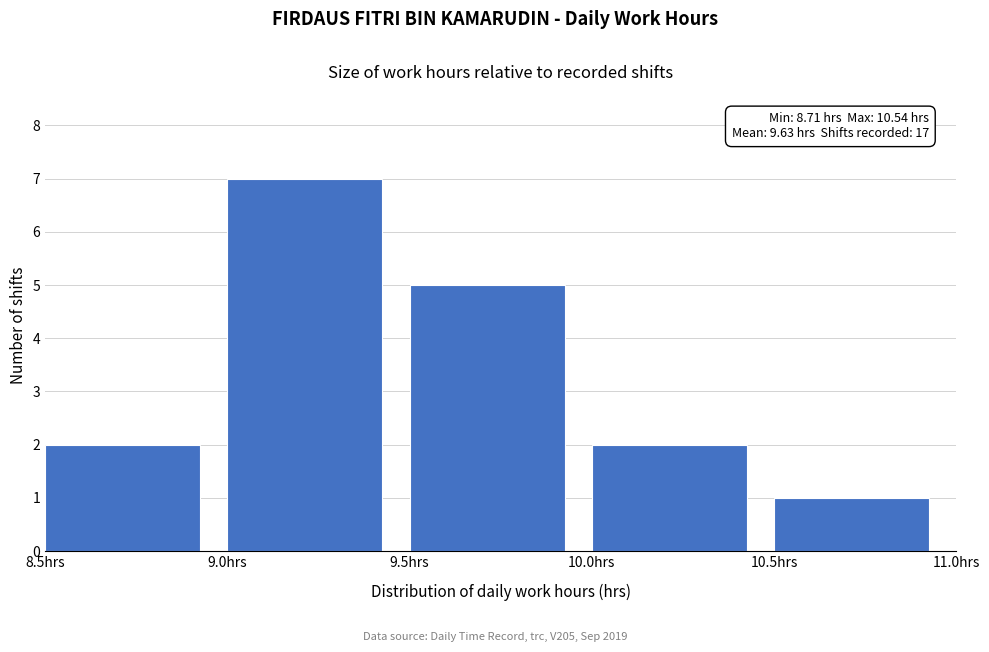

Over which range of the x-axis is the bar tallest?

9.0 to 9.5